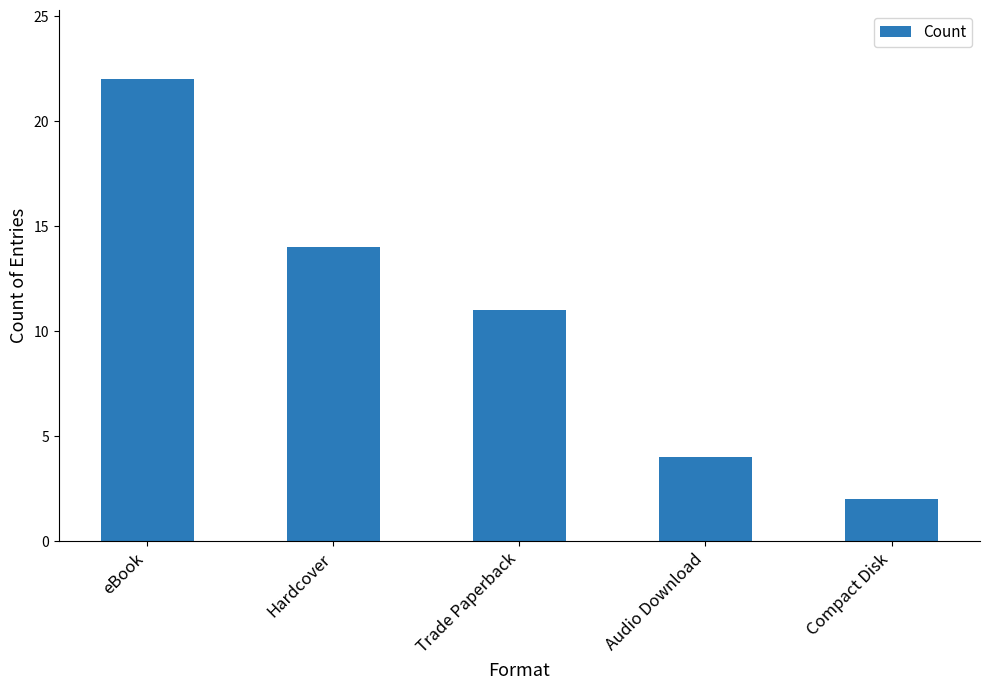

What is the sum of the values at Trade Paperback and Hardcover?

25